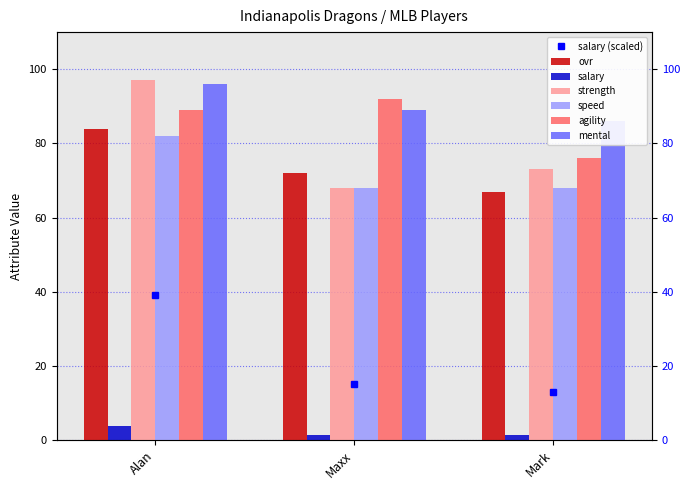

Is it true that ovr equals 112.9 at Mark?

False